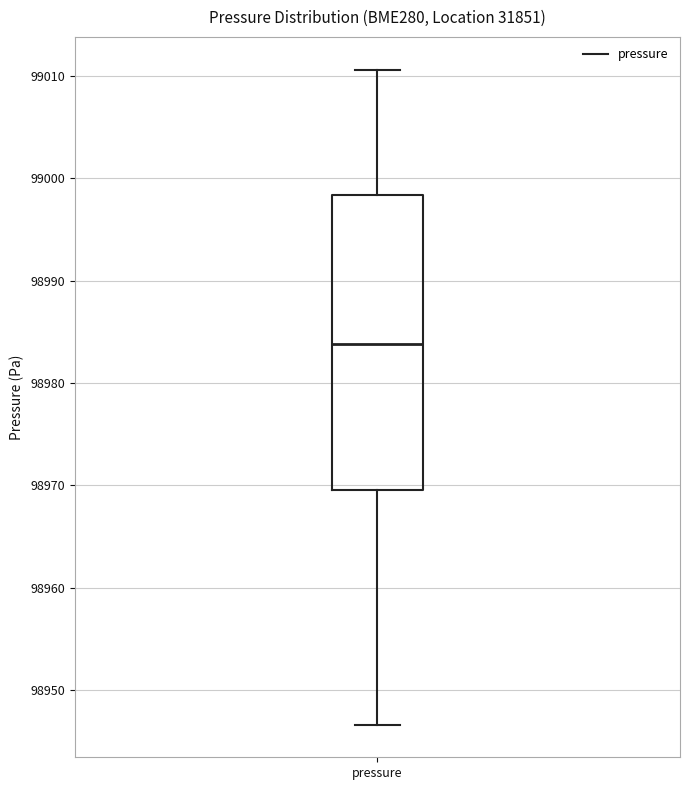

Where is the upper edge of the box for pressure on the y-axis? The values are not printed on the chart, so give them approximately, as read against the axis.

98998